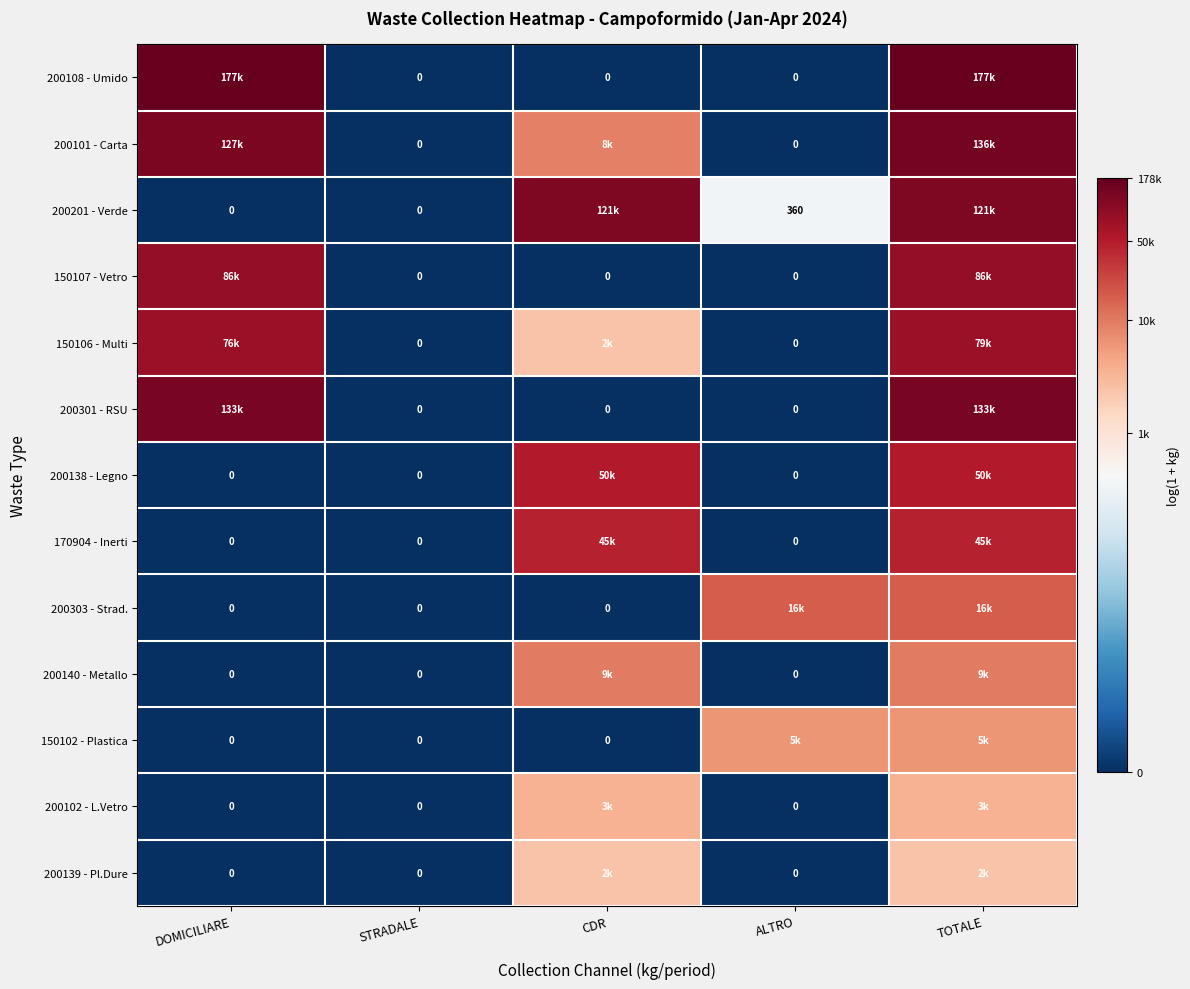

Which series has the largest total across all categories?

200101 - Carta